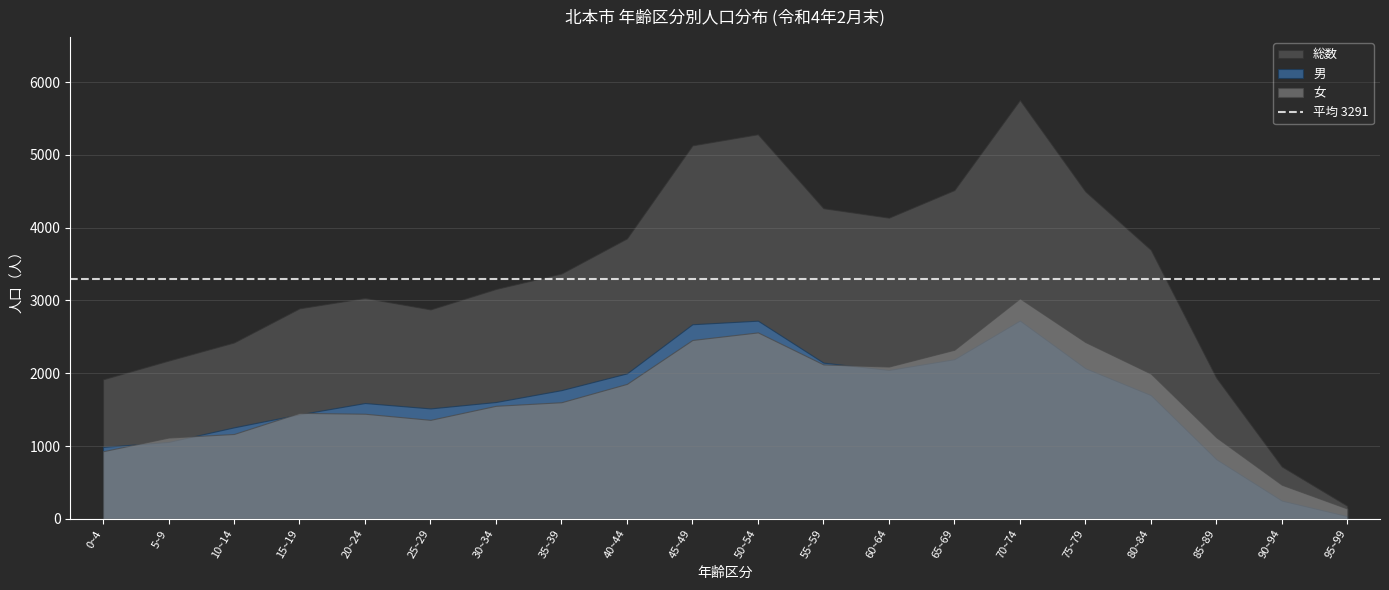

List the labels in order of 男 value, largest first.

70~74, 50~54, 45~49, 65~69, 55~59, 75~79, 60~64, 40~44, 35~39, 80~84, 30~34, 20~24, 25~29, 15~19, 10~14, 5~9, 0~4, 85~89, 90~94, 95~99